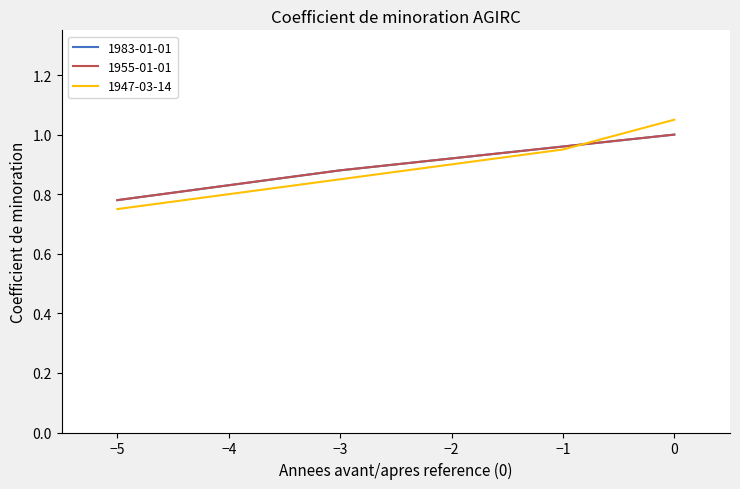

True or false: 1955-01-01 has more than 1 interior local peaks.

False